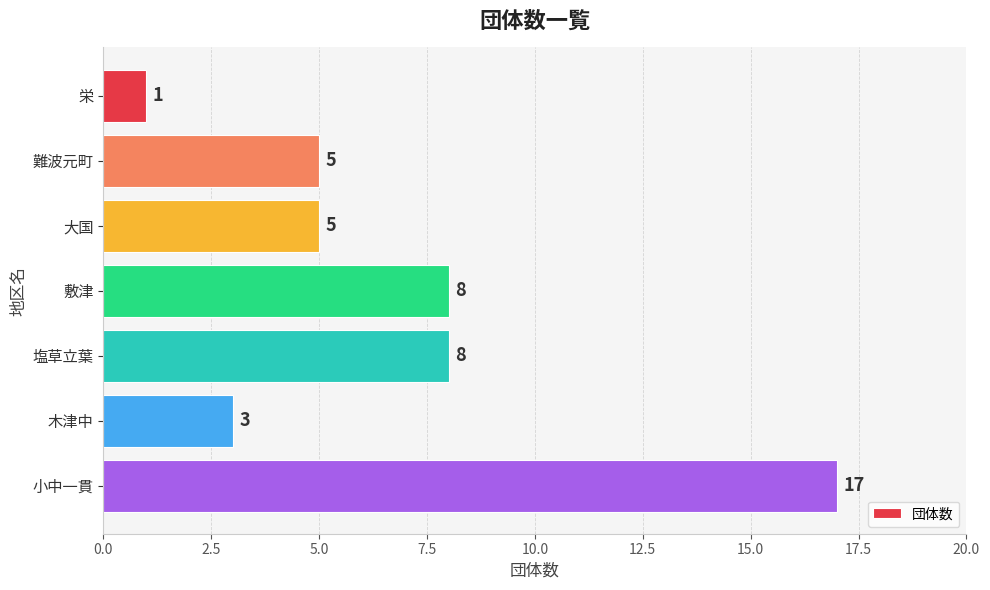

What is the average value?

7